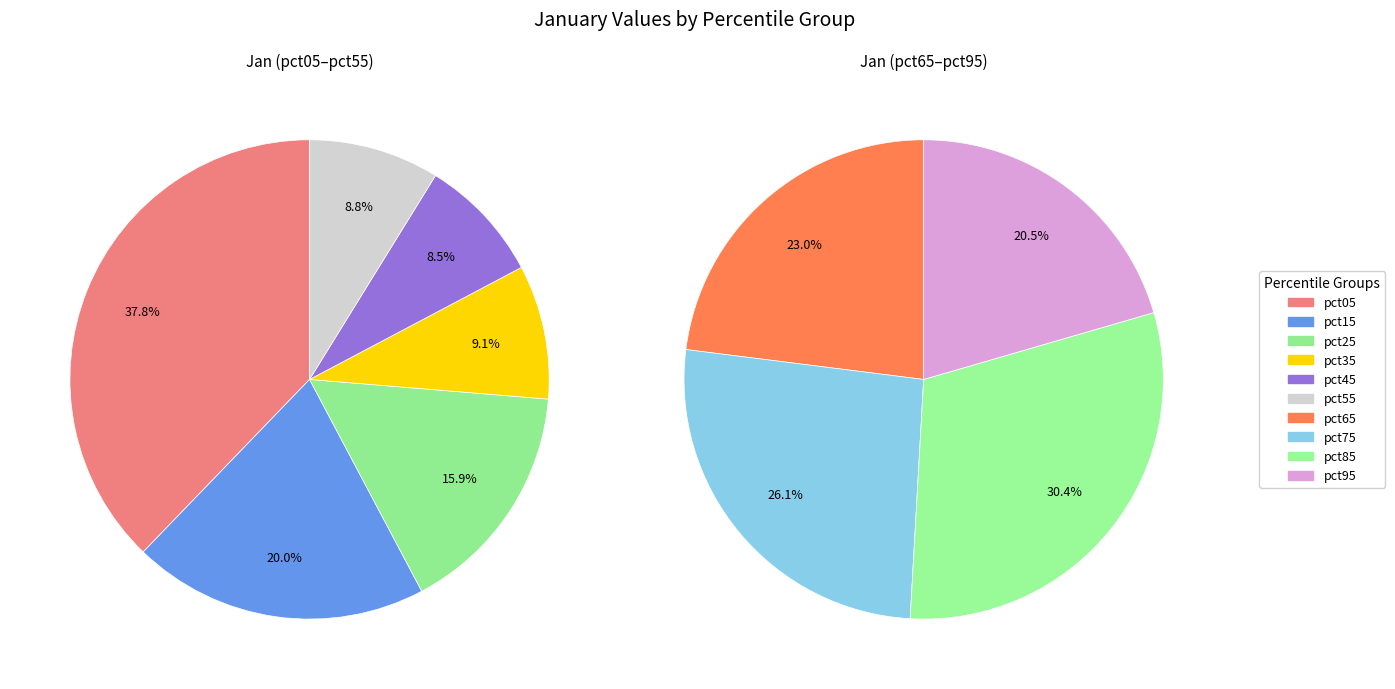

What is the largest slice in the pie chart?

pct05